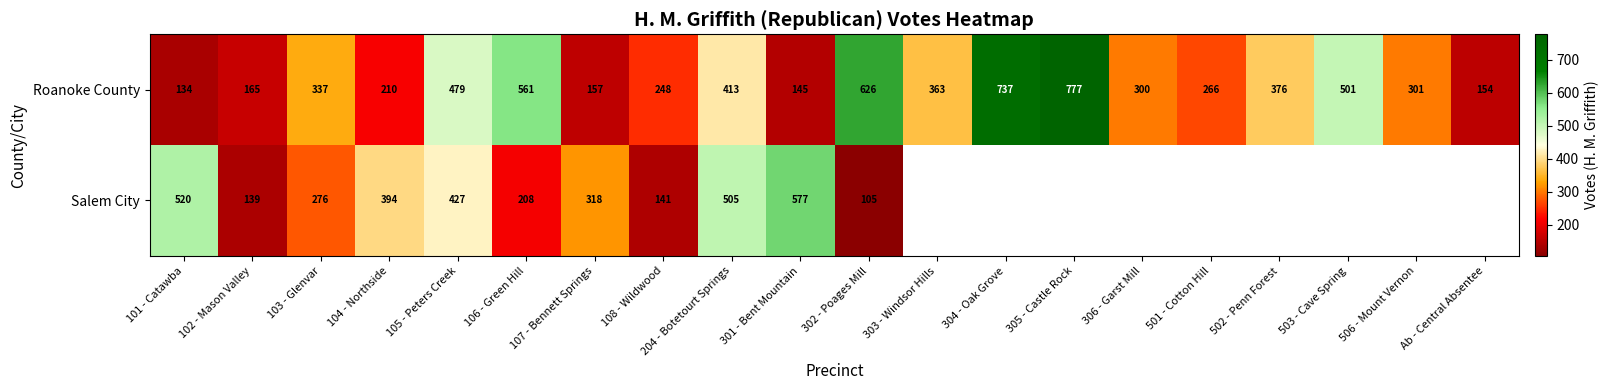

What is the smallest value displayed?

105.0